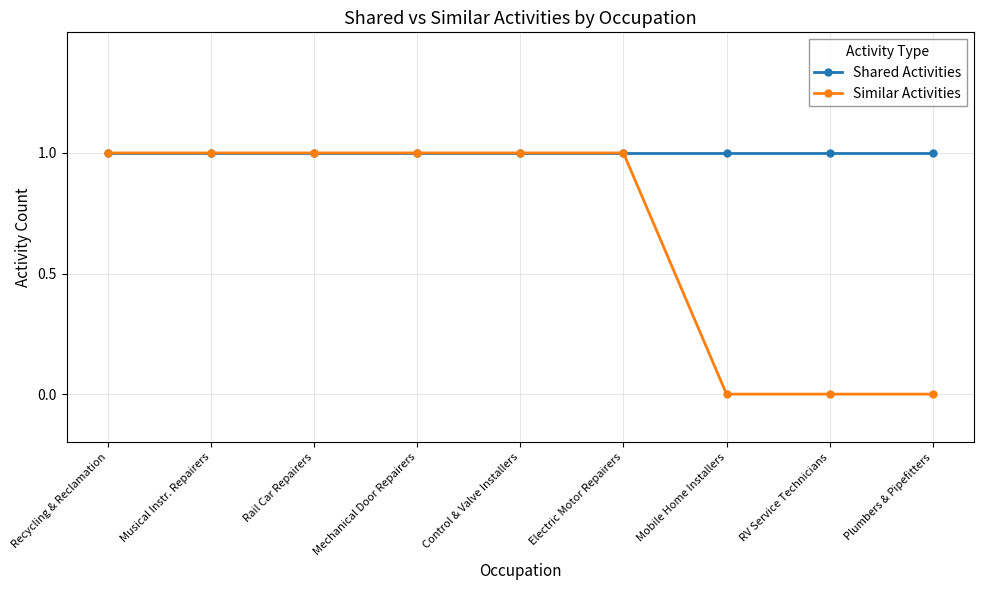

What is the label of the 5th point from the left?

Control & Valve Installers